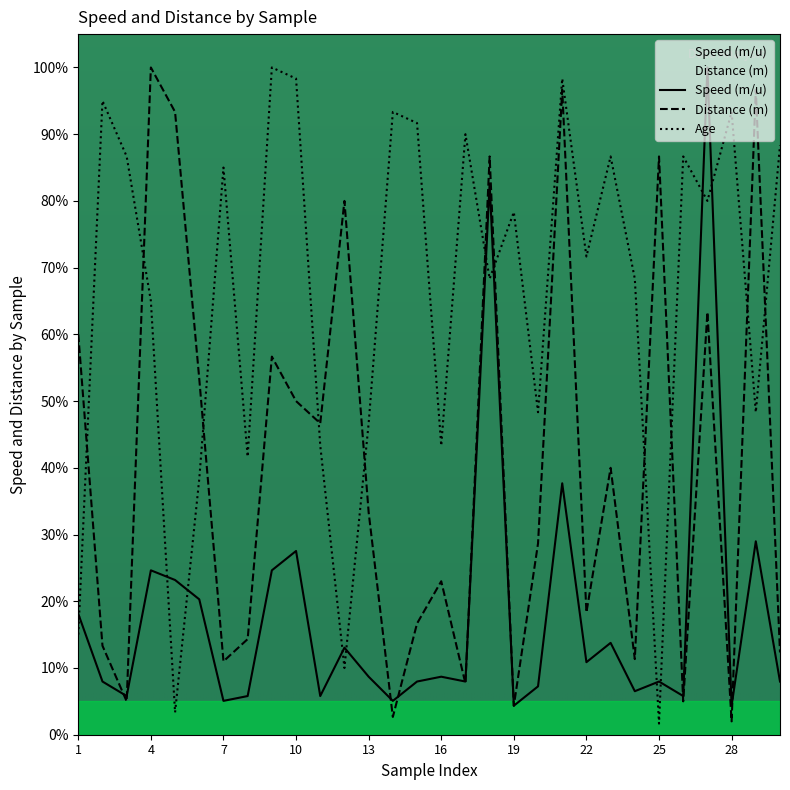

The Speed (m/u) series shows 100.0 at 27. True or false?

True